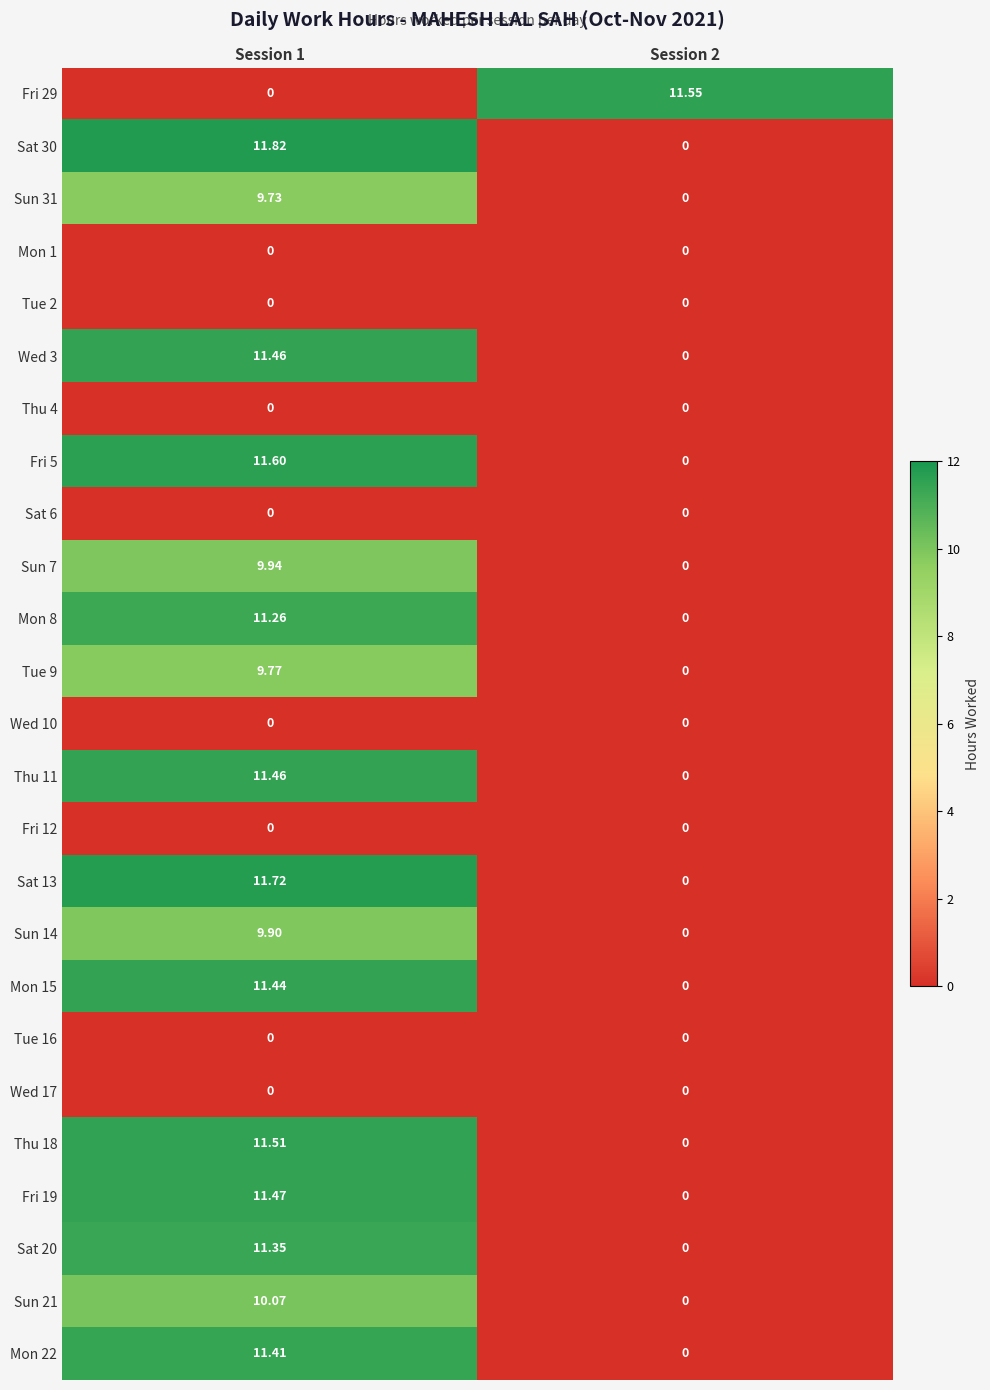

Is the value of Tue 16 at Session 1 greater than the value of Sun 21 at Session 1?

No